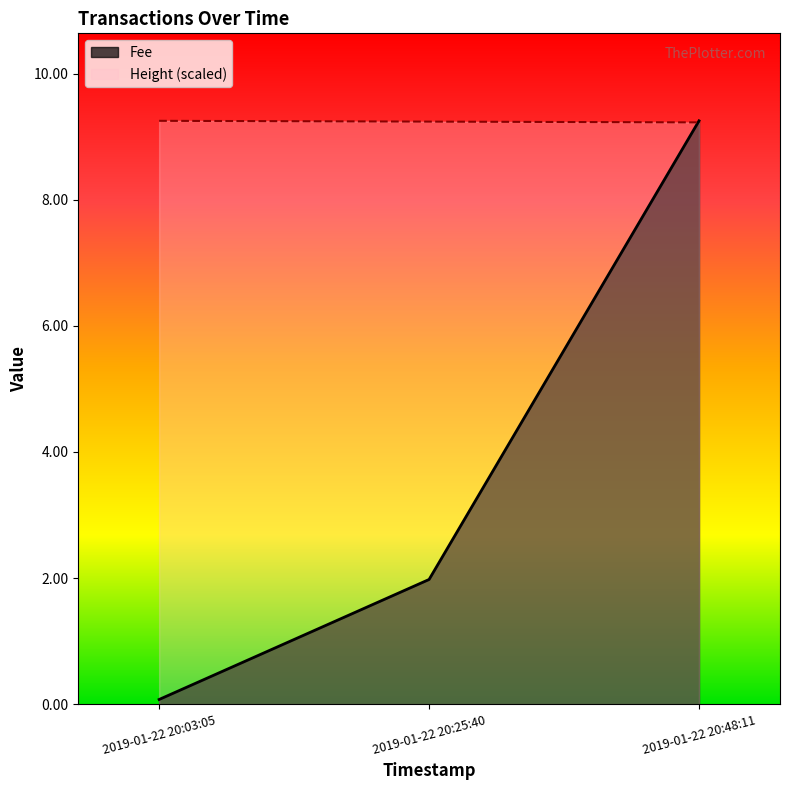

Does the chart display data point markers on the line(s)?

No